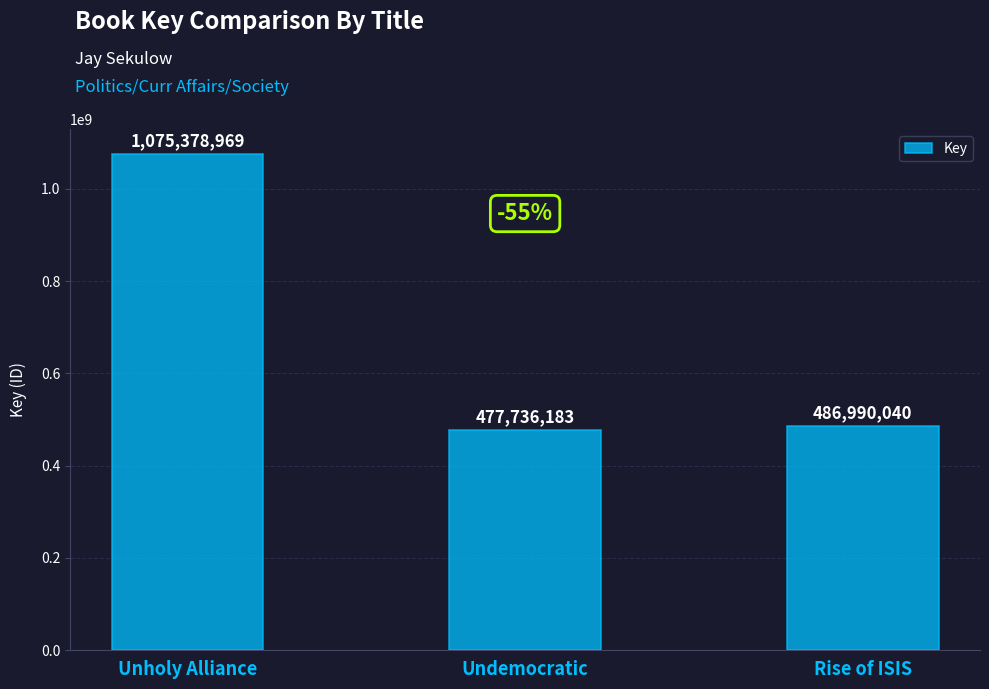

How many data points are less than 486990040?

1